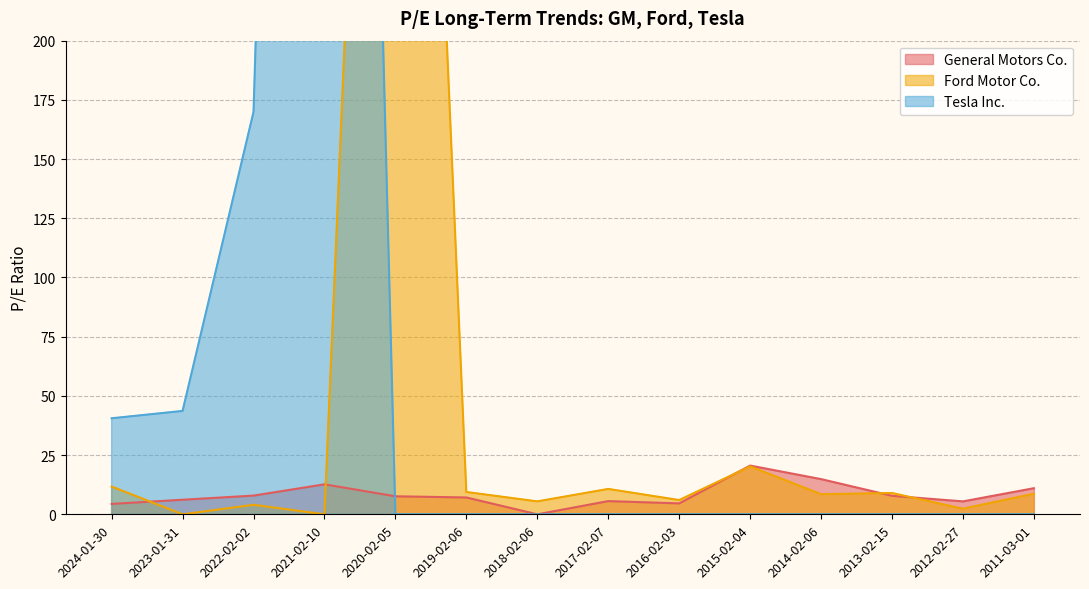

What is the average value of the Tesla Inc. series?

100.3